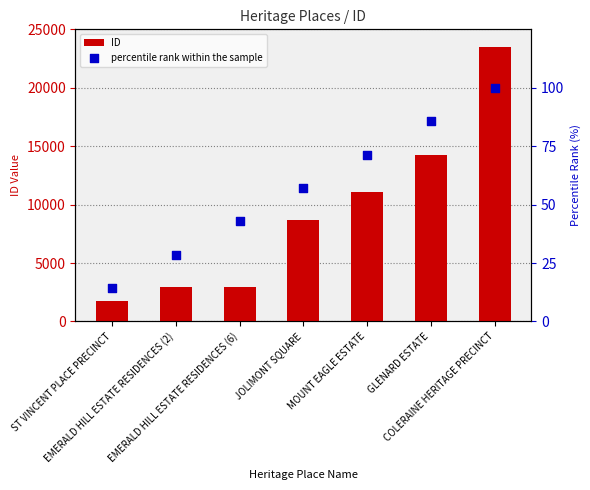

What is the total value across all series at EMERALD HILL ESTATE RESIDENCES (6)?

2954.9